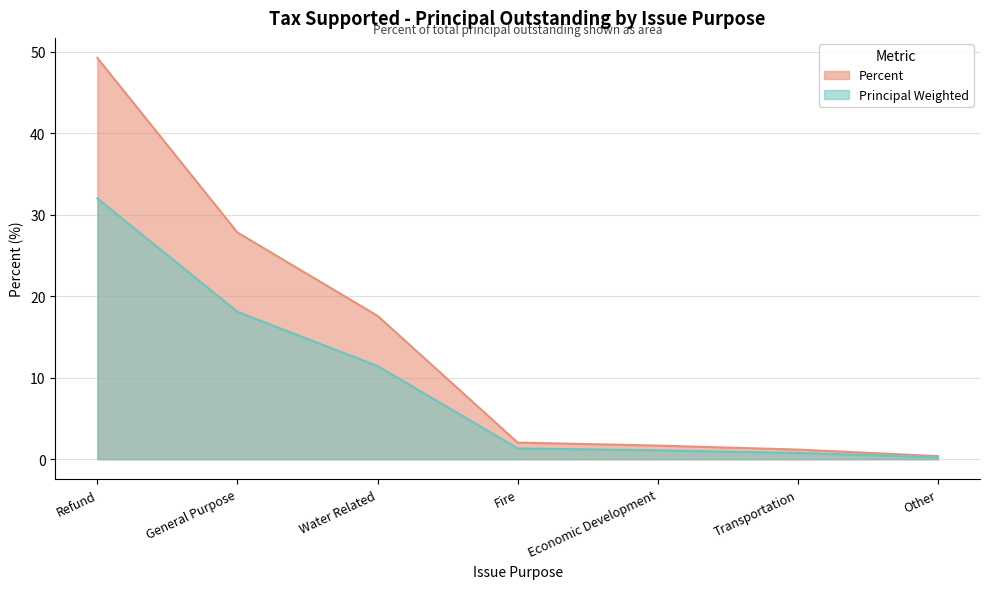

Reading left to right, transcribe all the data shown in this chart.

Refund=49.3	General Purpose=27.8	Water Related=17.6	Fire=2.0	Economic Development=1.7	Transportation=1.2	Other=0.4